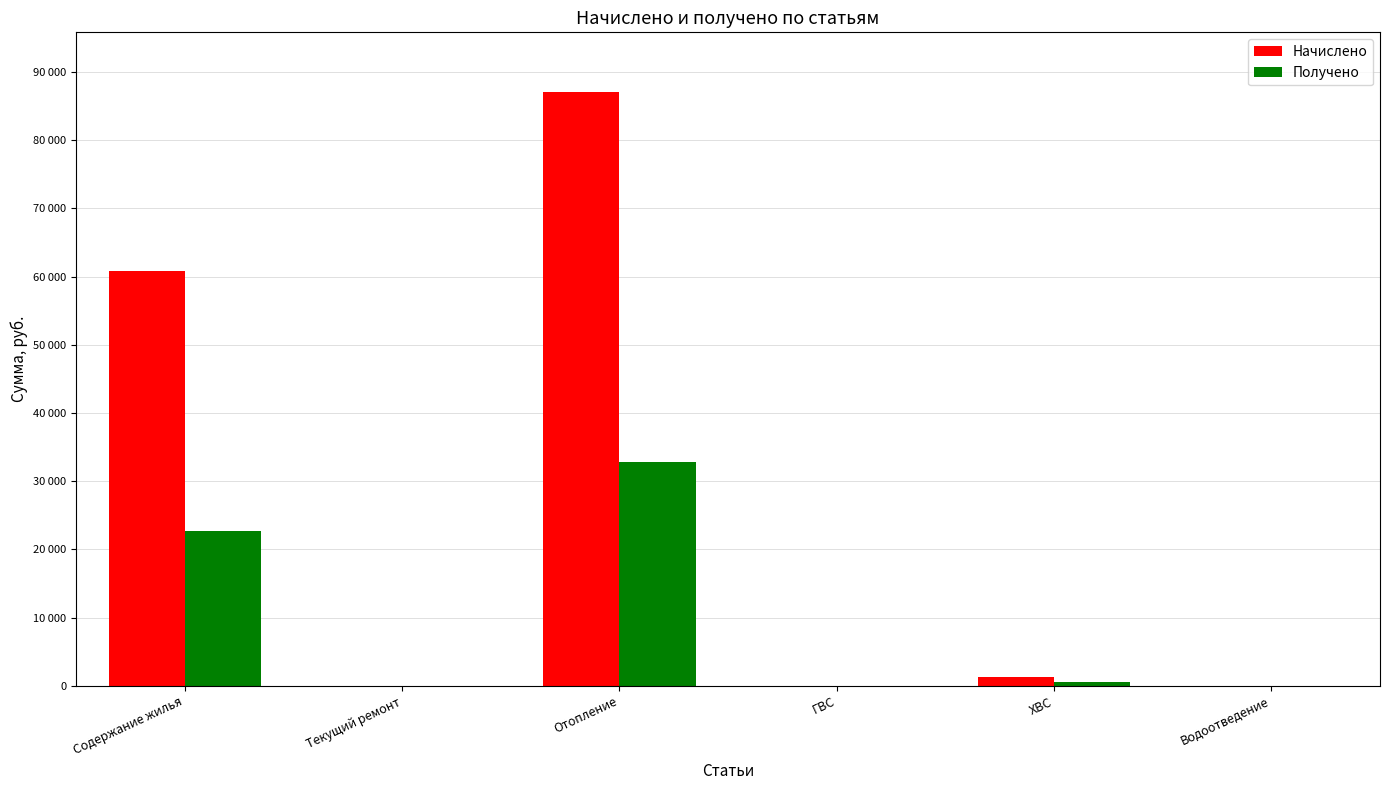

What is the total value across all series at Отопление?

119940.1